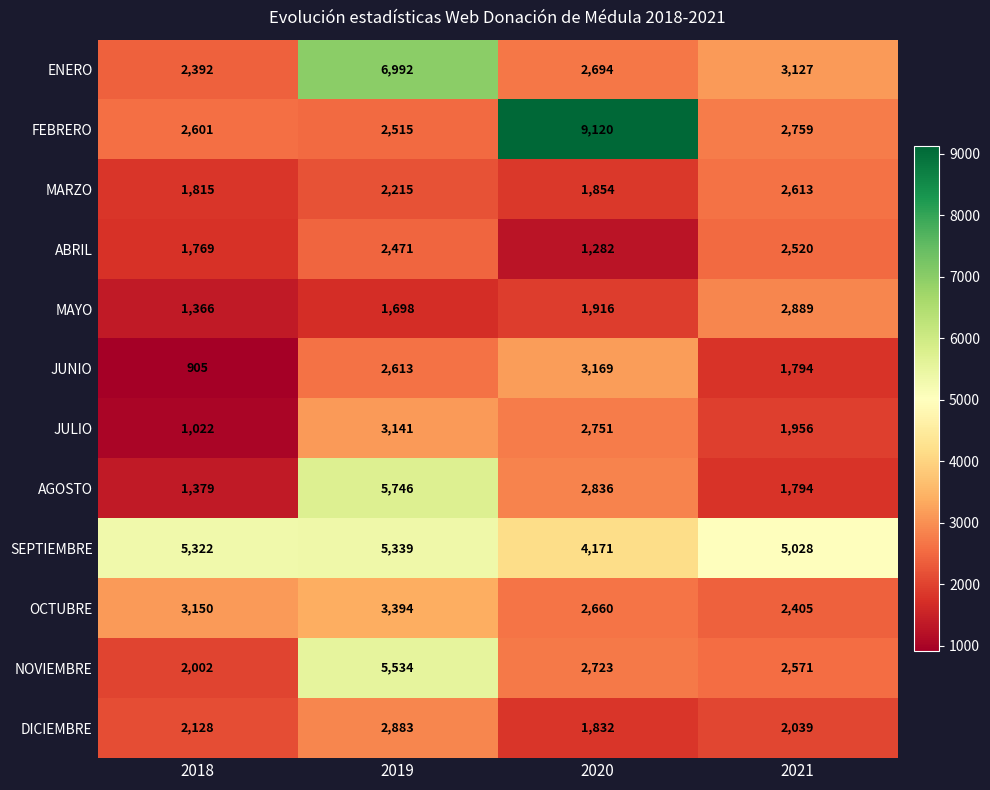

What is the minimum value for ABRIL?

1282